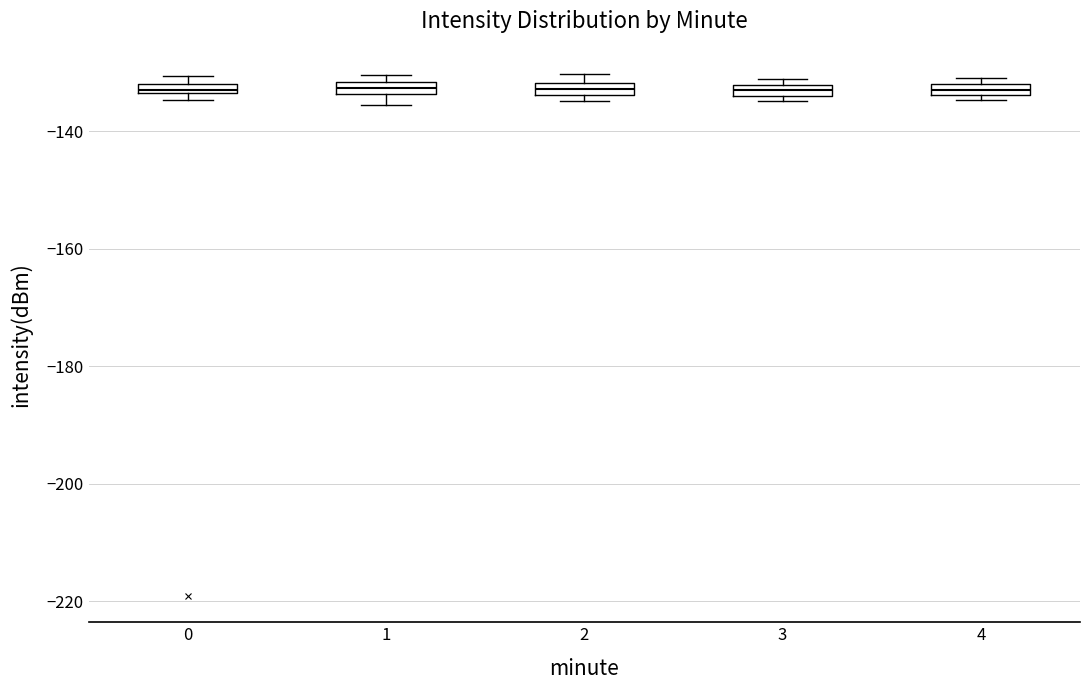

Where is the lower edge of the box at x = 2 on the y-axis? The values are not printed on the chart, so give them approximately, as read against the axis.

-134